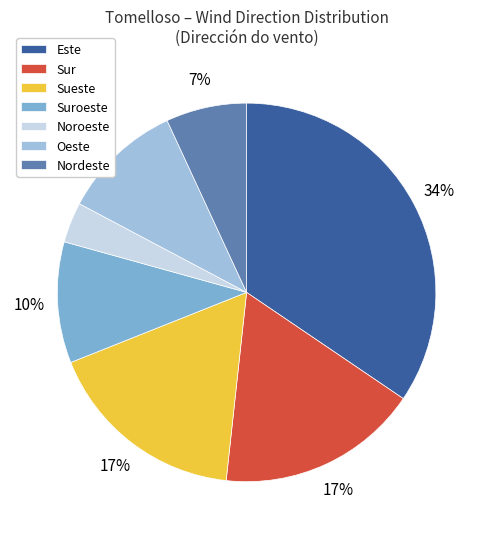

To the nearest percent, what is the average slice percentage?

14%